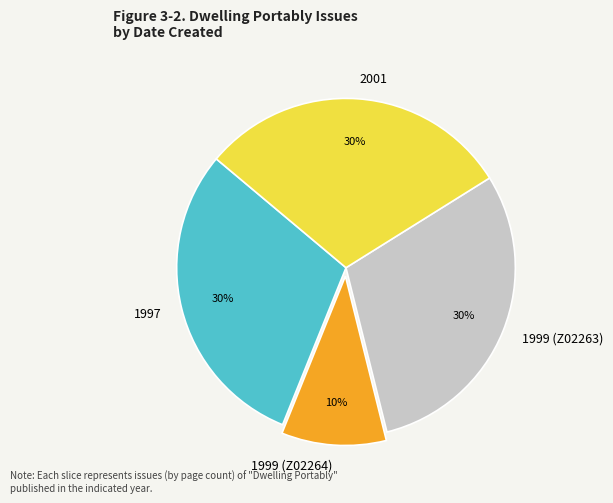

What is the smallest slice in the pie chart?

1999 (Z02264)